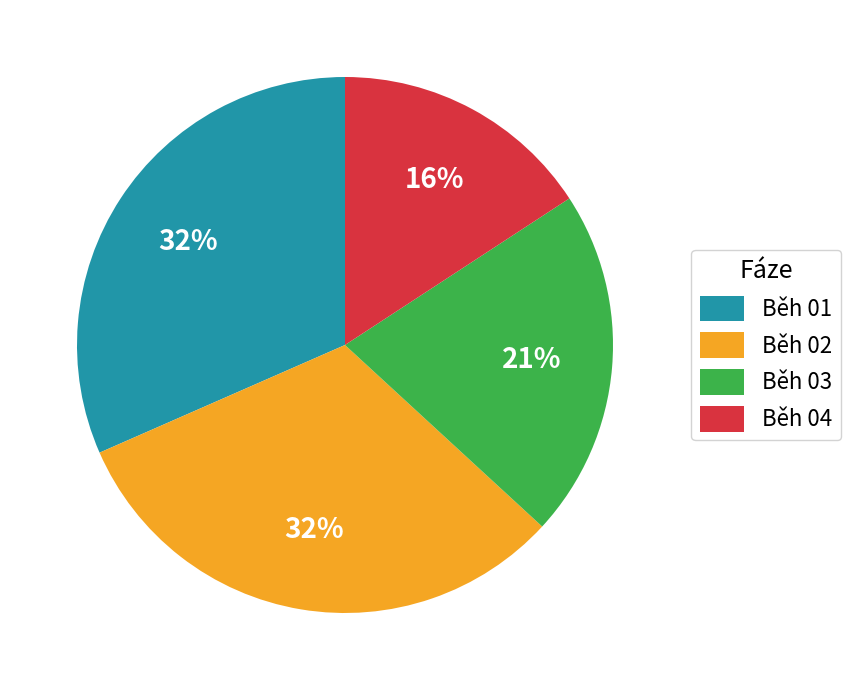

To the nearest percent, what is the combined percentage of Běh 04 and Běh 03?

37%